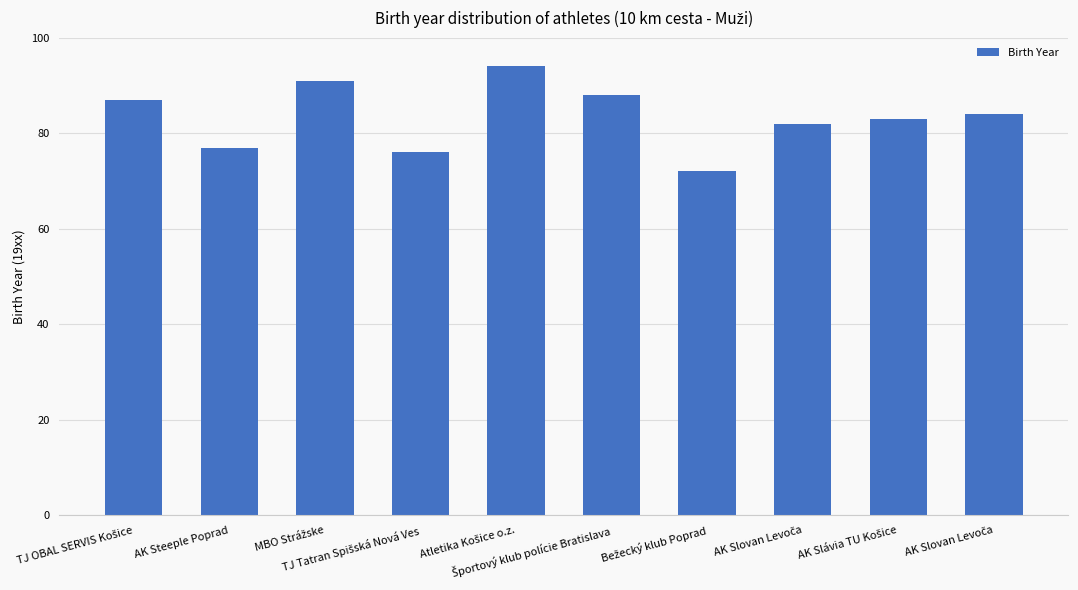

How many bars are there in total?

10